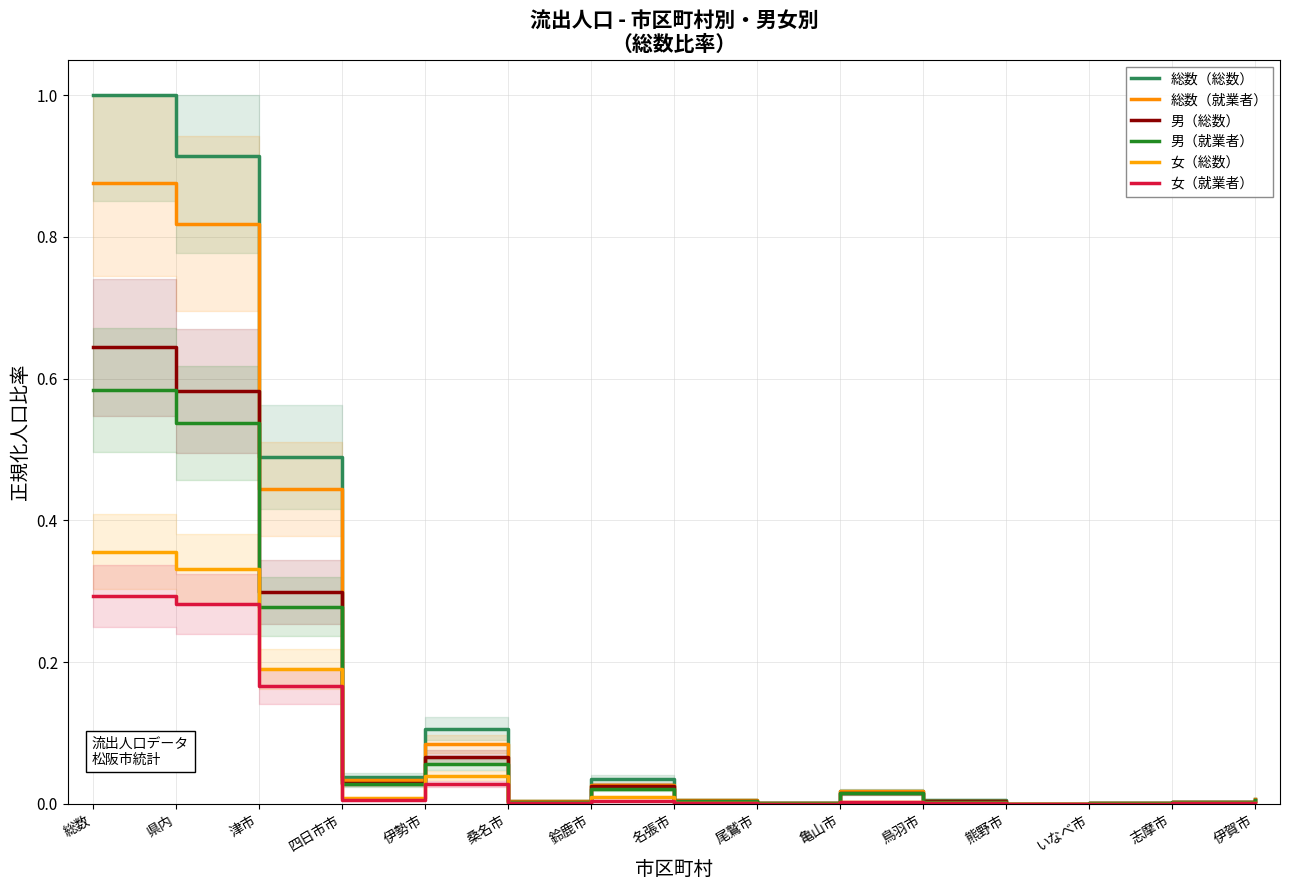

Which series has the largest total across all categories?

総数（総数）